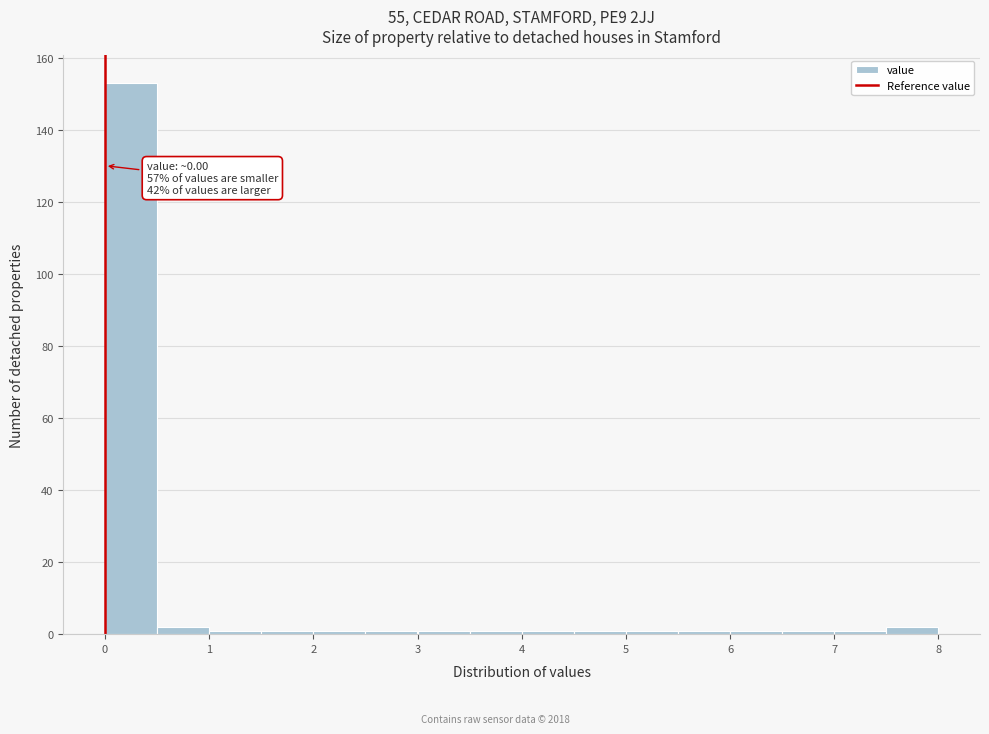

Over which range of the x-axis is the bar tallest?

0.0 to 0.5